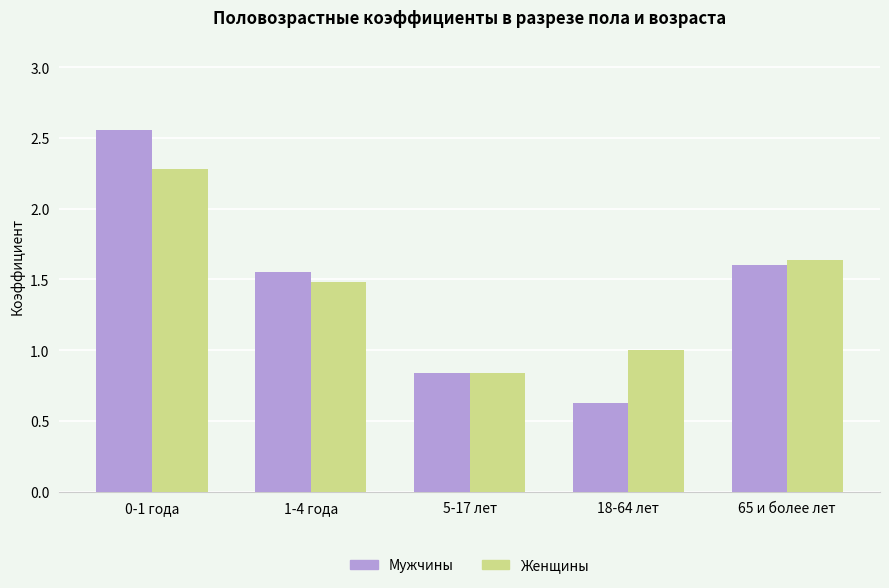

What is the difference between the maximum and second lowest values in the Мужчины series?

1.7